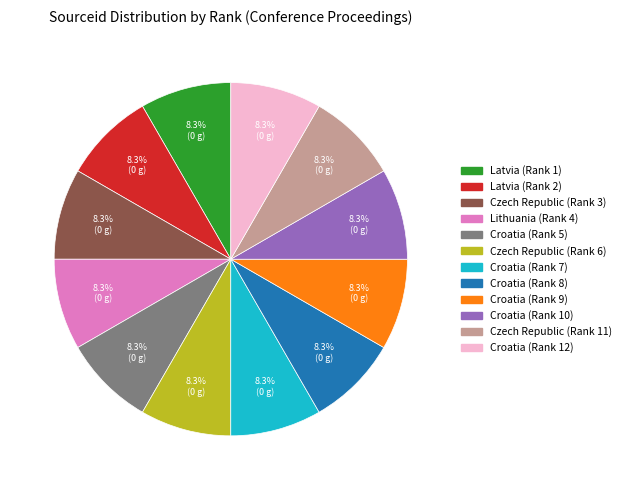

Does Czech Republic (Rank 3) account for over 50% of the chart?

No